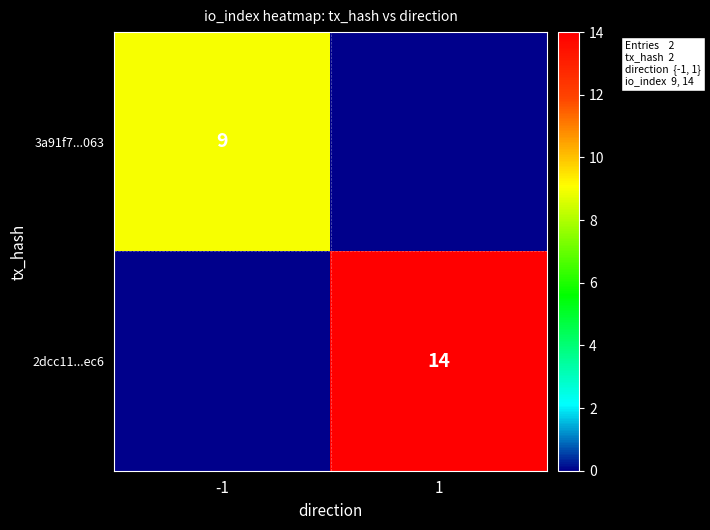

Is the value of 3a91f7...063 at -1 greater than the value of 2dcc11...ec6 at 1?

No